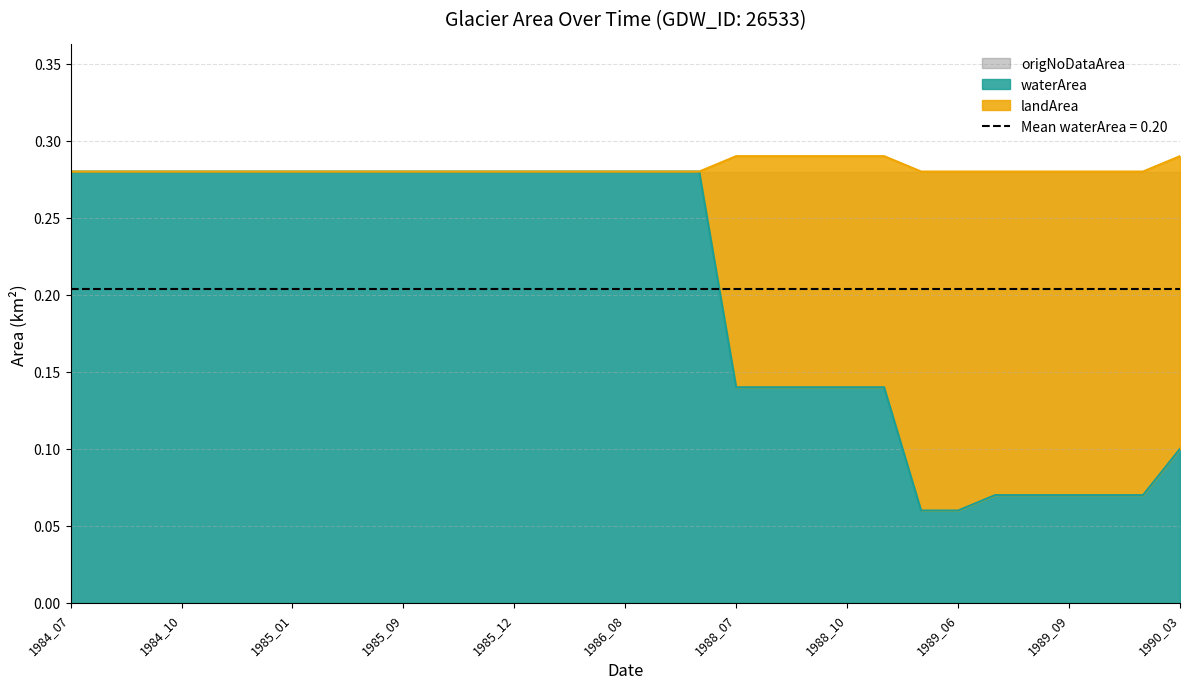

Which has a higher value, 1985_12 or 1985_08?

1985_12